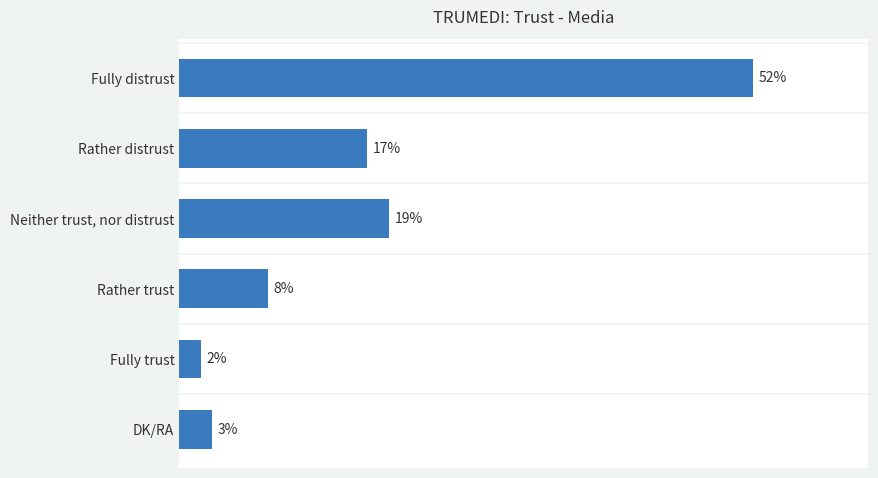

List the labels in order of value, largest first.

Fully distrust, Neither trust, nor distrust, Rather distrust, Rather trust, DK/RA, Fully trust